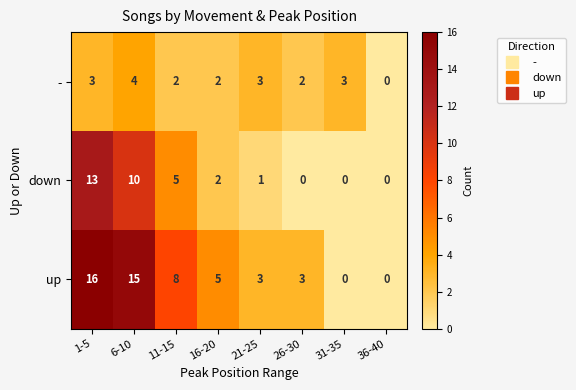

Reading left to right, transcribe all the data shown in this chart.

-: 3	4	2	2	3	2	3	0
down: 13	10	5	2	1	0	0	0
up: 16	15	8	5	3	3	0	0